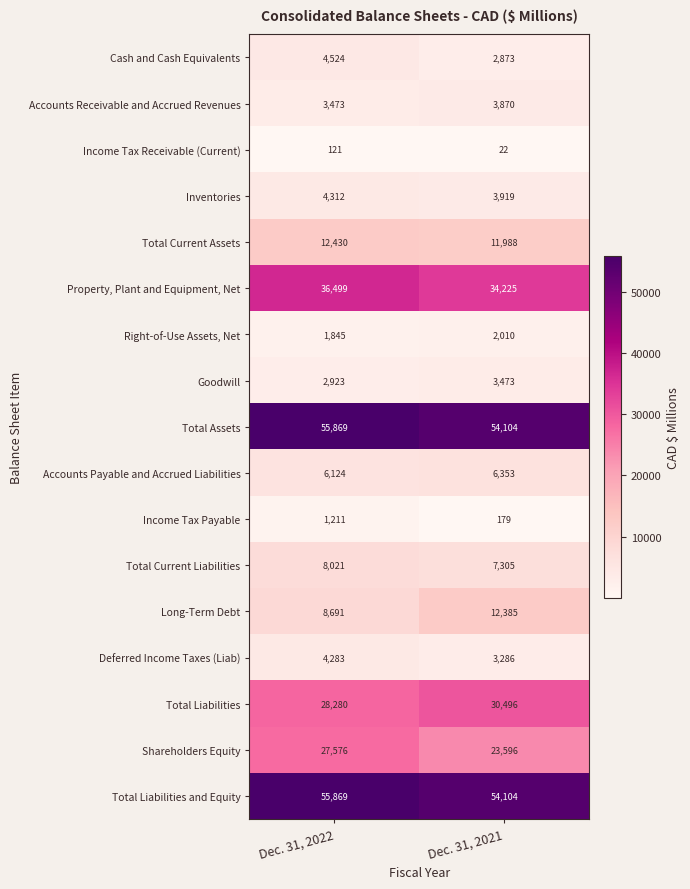

What is the total value across all series at Dec. 31, 2021?

254188